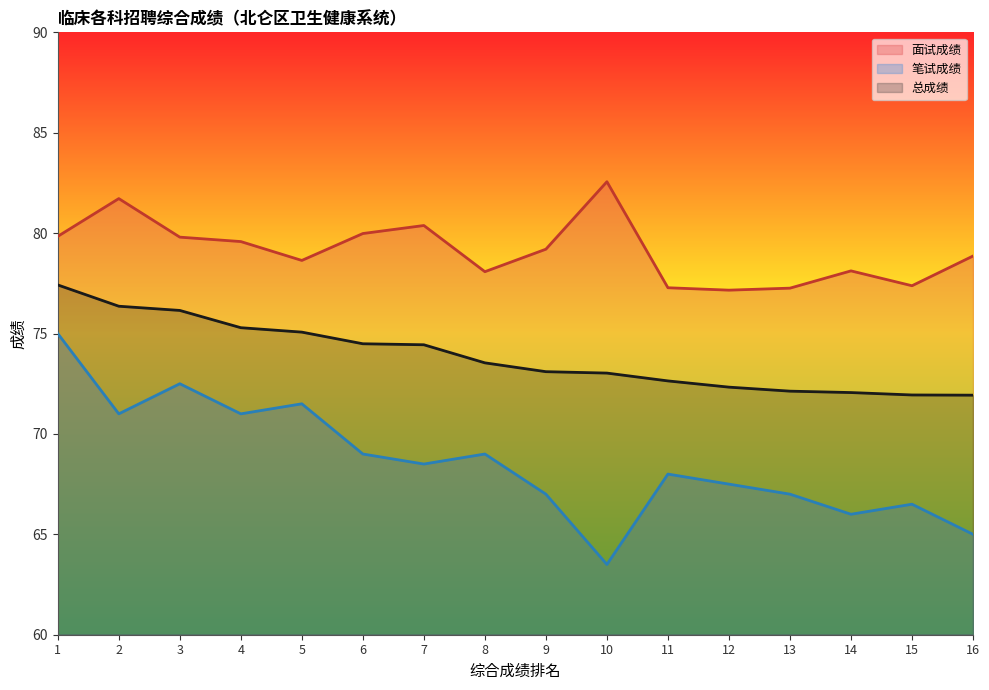

What is the value of the 笔试成绩 point at the 16th from the left?

65.0